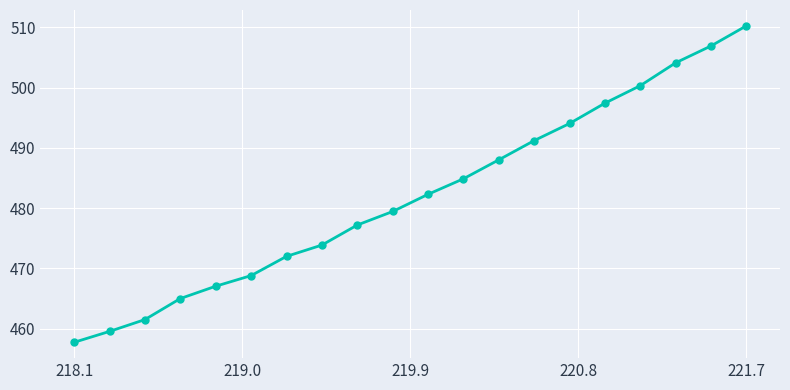

What is the difference between the second highest and minimum values?

49.2